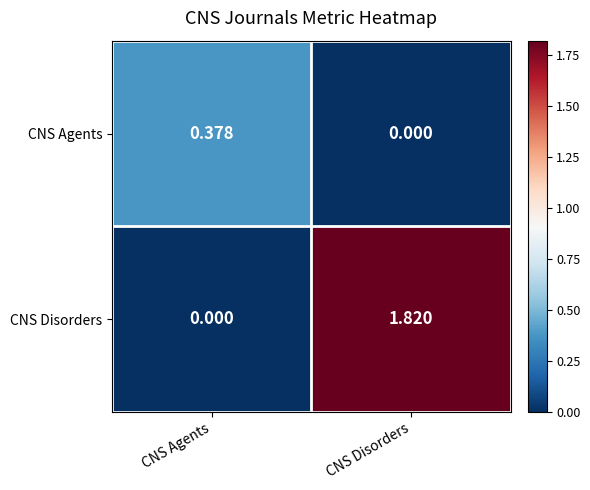

Which series has the largest total across all categories?

CNS Disorders